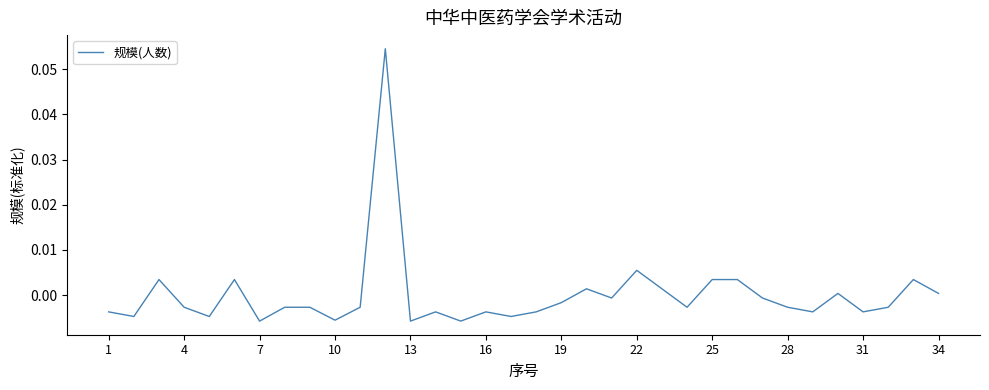

Count the number of data series in this chart.

1